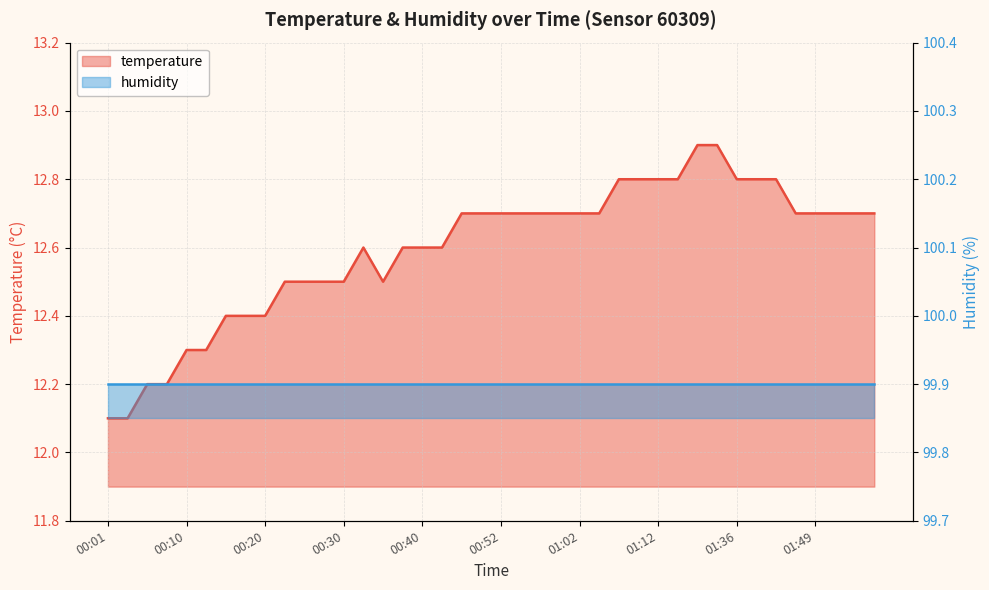

Reading left to right, extract all data points from this chart.

12.1	12.1	12.2	12.2	12.3	12.3	12.4	12.4	12.4	12.5	12.5	12.5	12.5	12.6	12.5	12.6	12.6	12.6	12.7	12.7	12.7	12.7	12.7	12.7	12.7	12.7	12.8	12.8	12.8	12.8	12.9	12.9	12.8	12.8	12.8	12.7	12.7	12.7	12.7	12.7